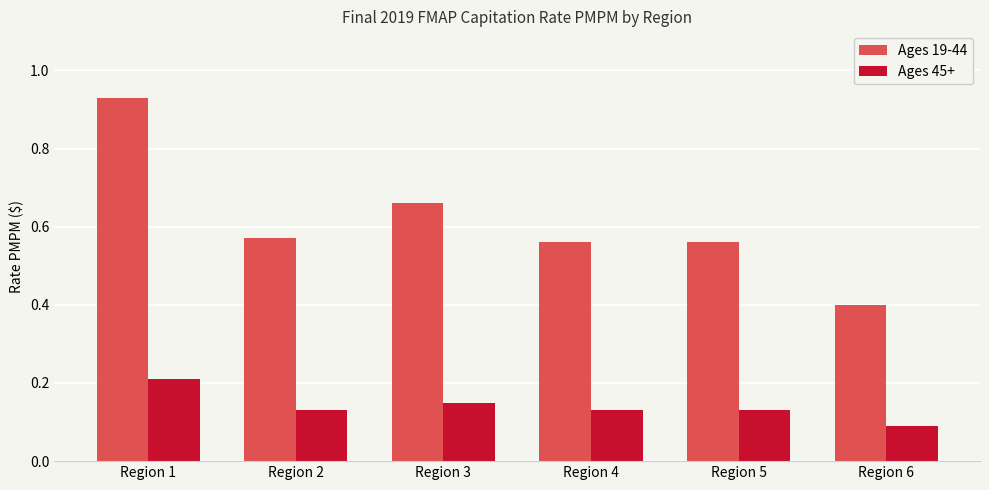

Which label corresponds to the smallest value in the chart?

Region 6